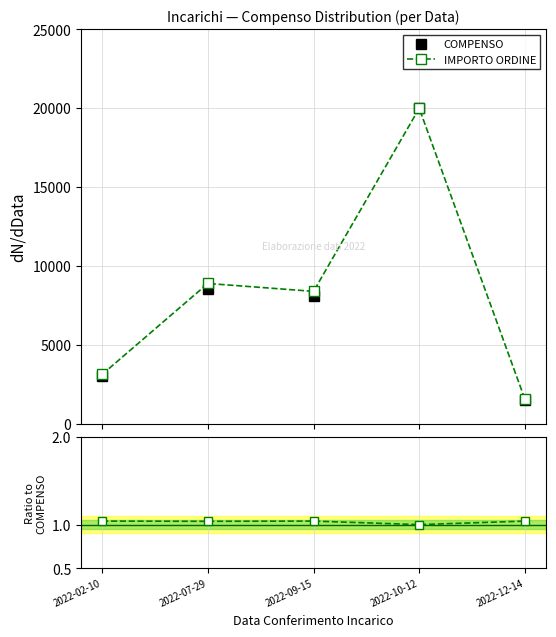

The value of IMPORTO ORDINE at 2022-07-29 is 15906.9. True or false?

False